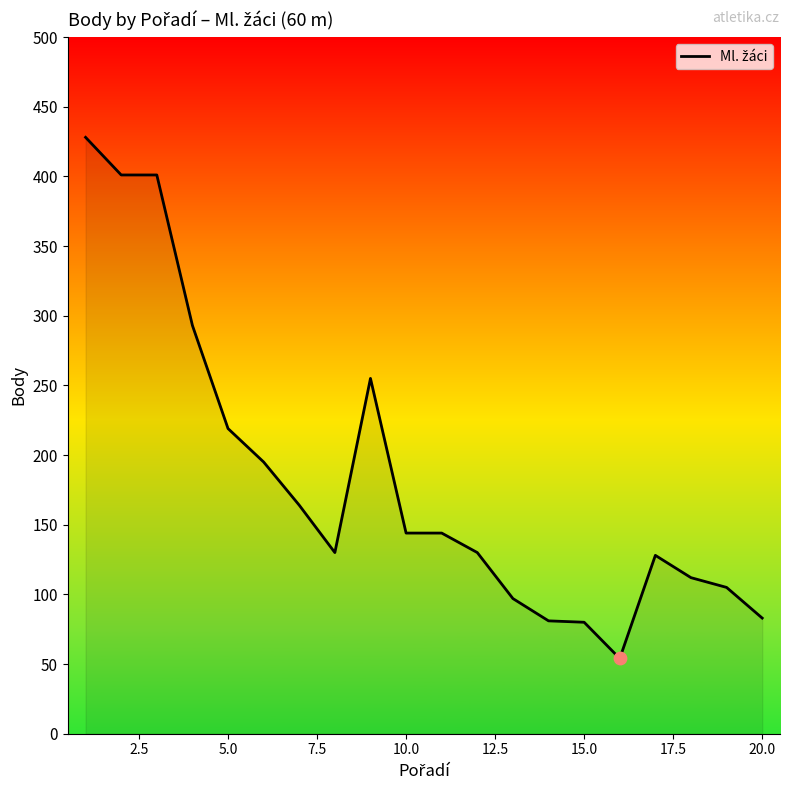

What is the greatest value displayed?

428